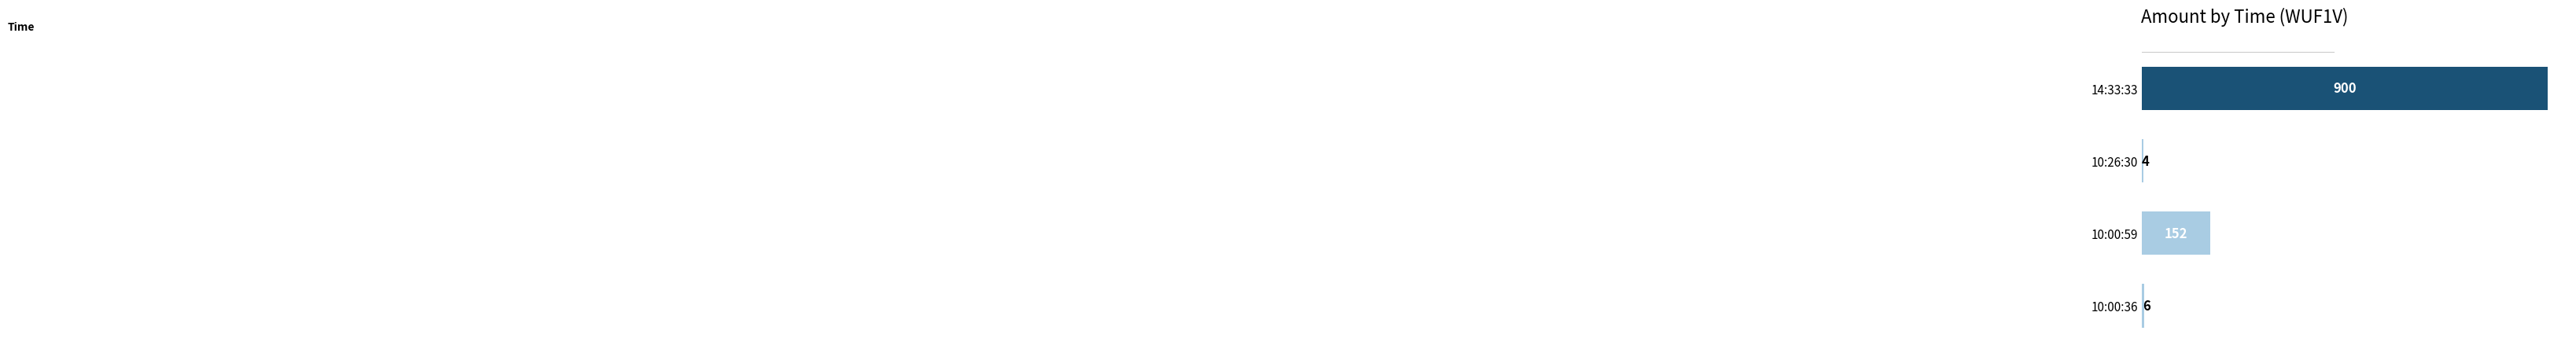

What is the greatest value displayed?

900